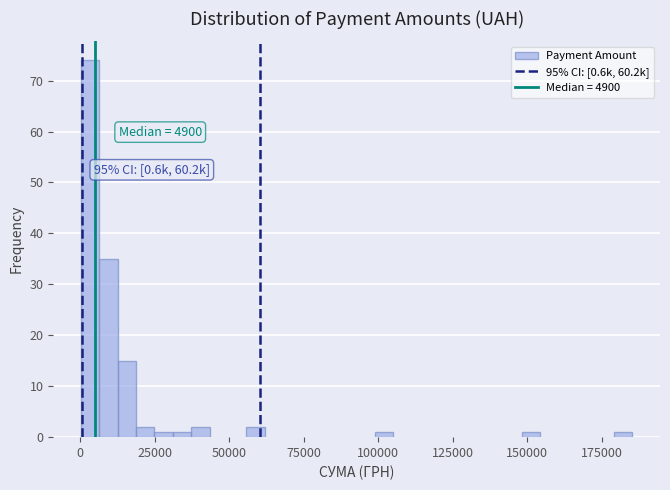

Read against the x-axis, roughly where is the centre of the tallest bar?

5000